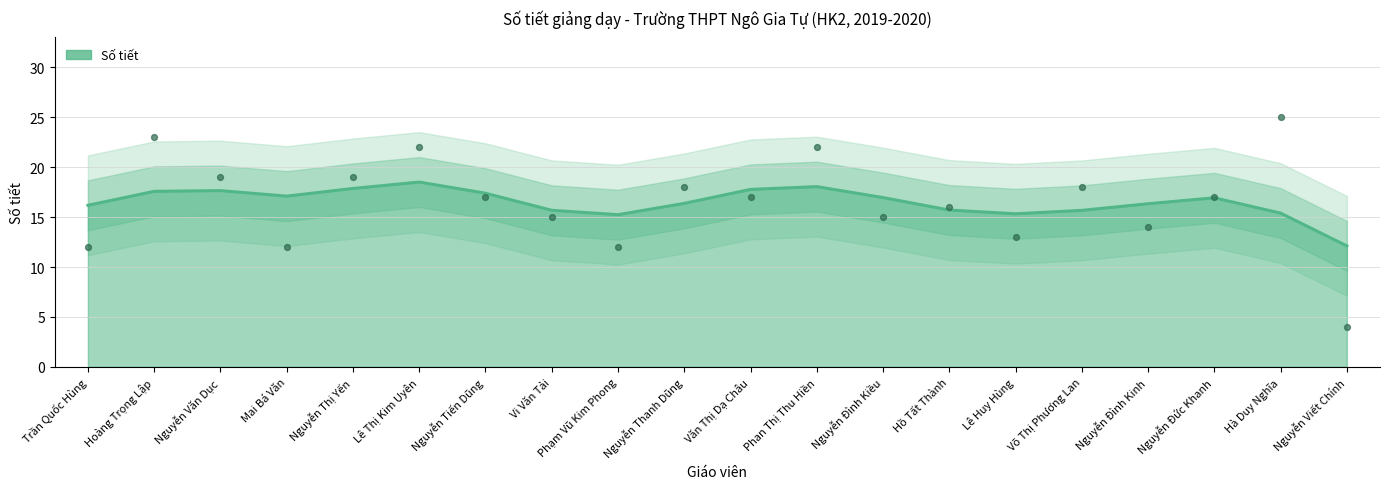

Which has a higher value, Hồ Tất Thành or Nguyễn Viết Chính?

Hồ Tất Thành